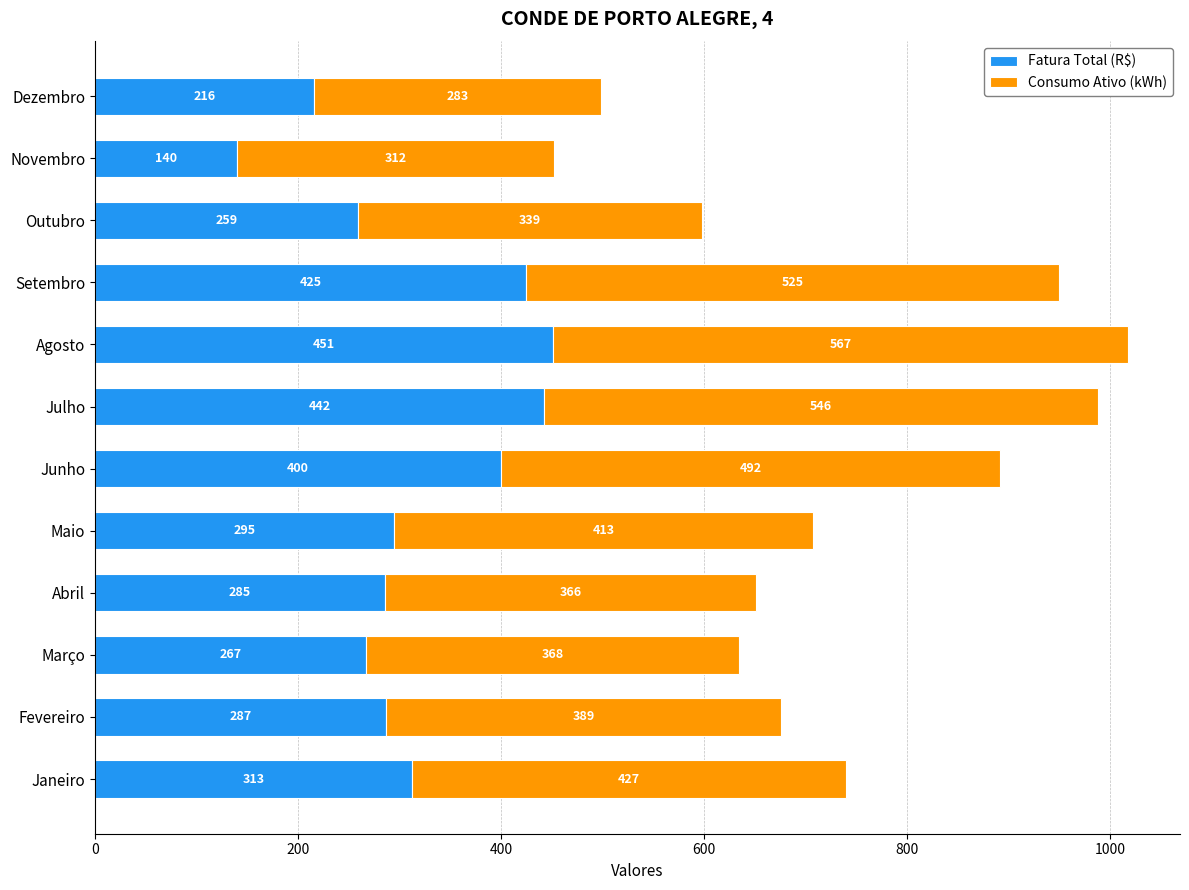

Count the number of data series in this chart.

2